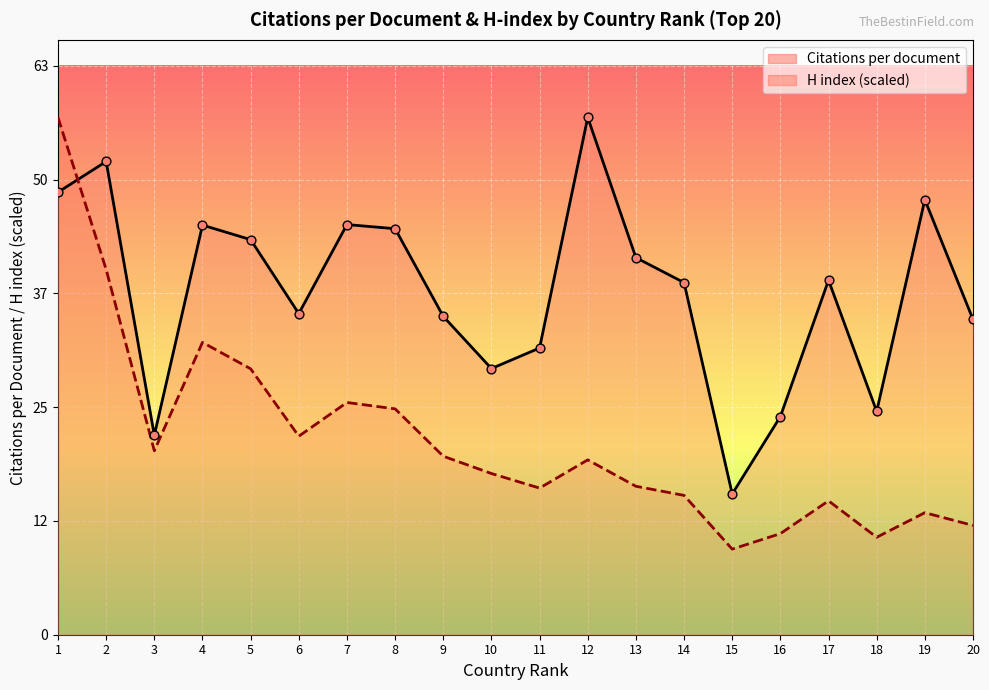

What is the total value across all series at 6?

57.7